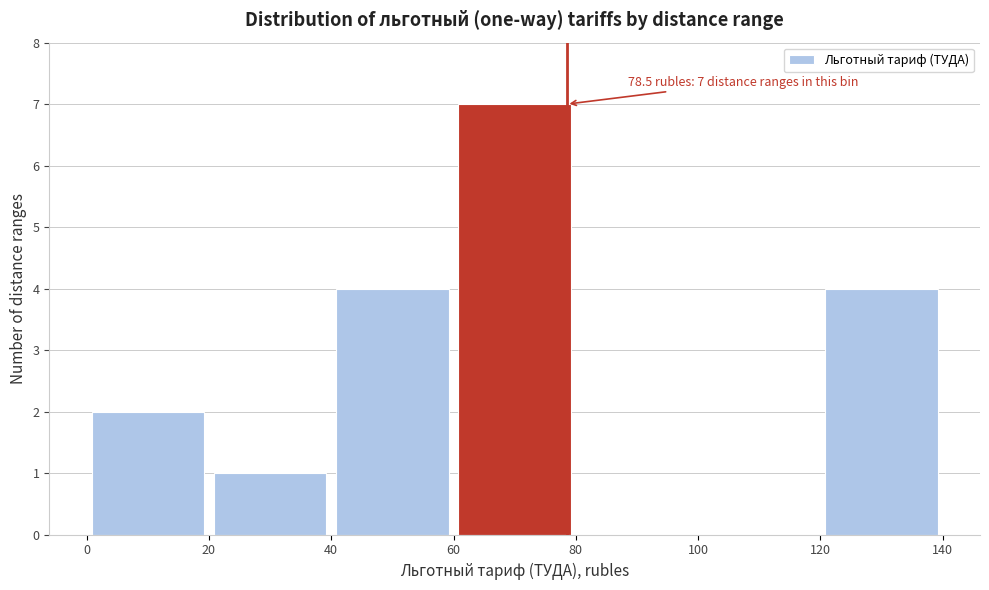

Which range on the x-axis has the tallest bar?

60 to 80